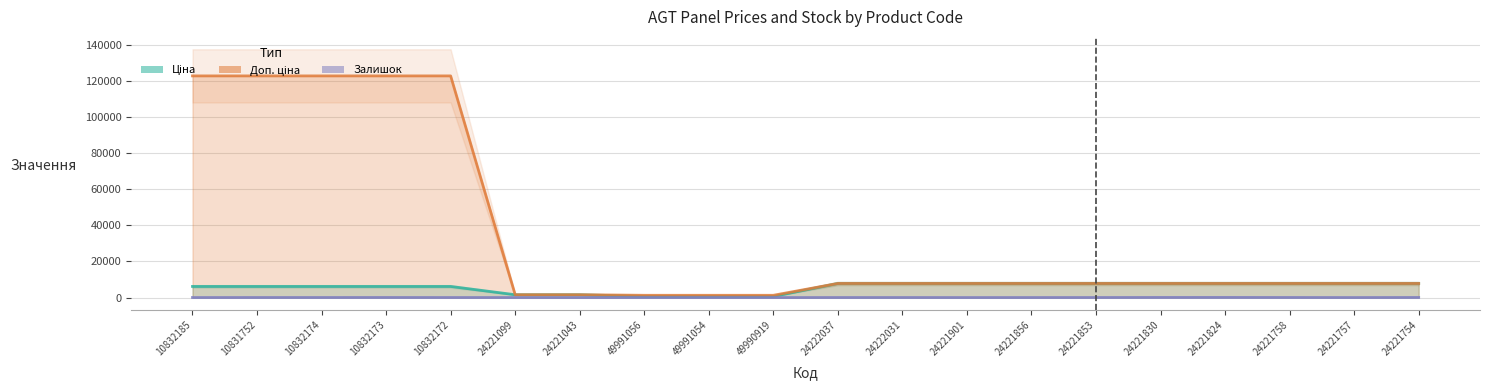

At which category is the sum across all series the highest?

10832173